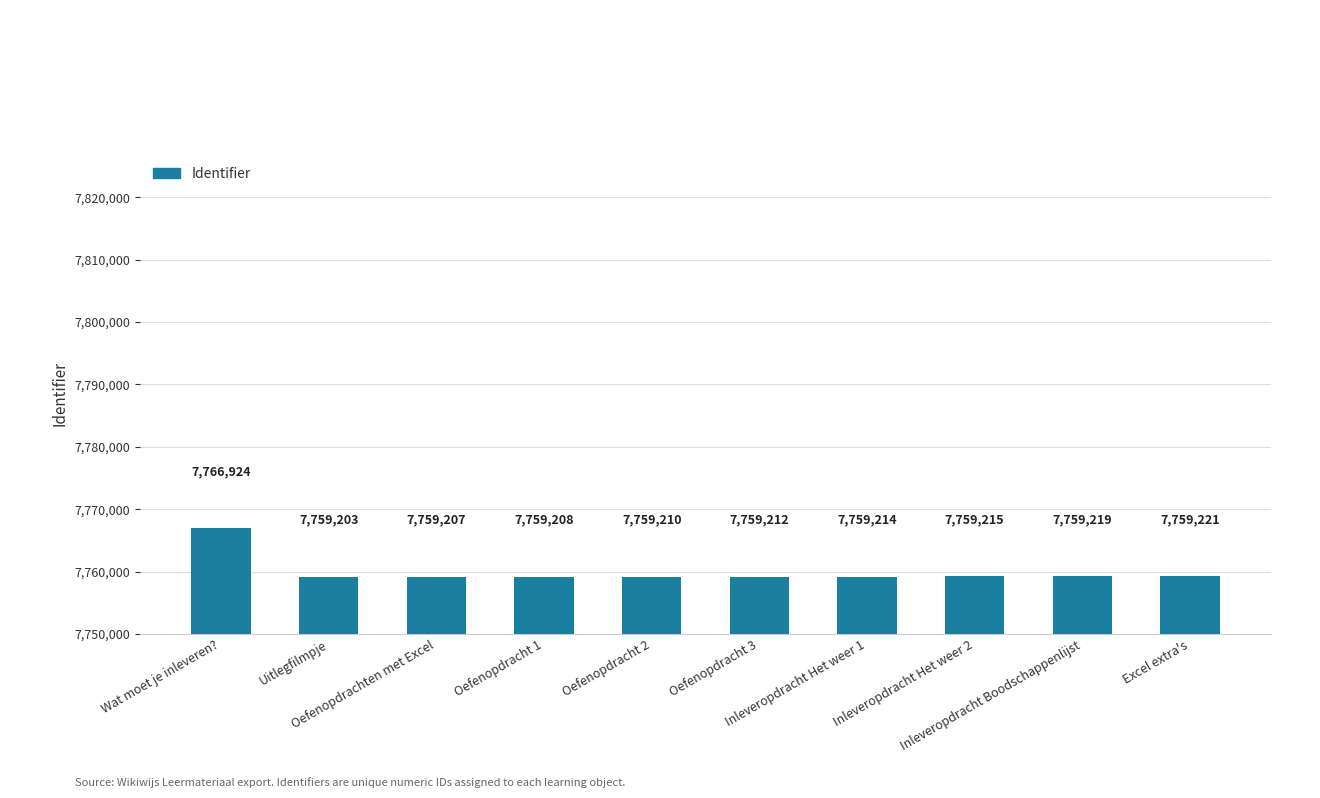

Approximately how many times larger is the value at Oefenopdracht 2 compared to Inleveropdracht Het weer 2?

1.0